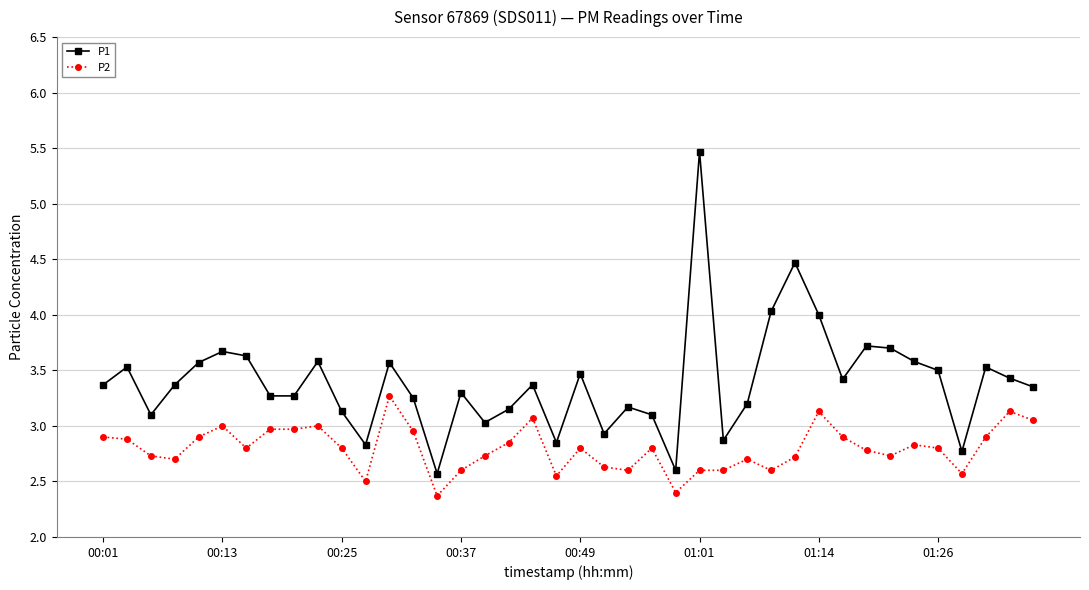

List the series in order of their overall mean, highest first.

P1, P2